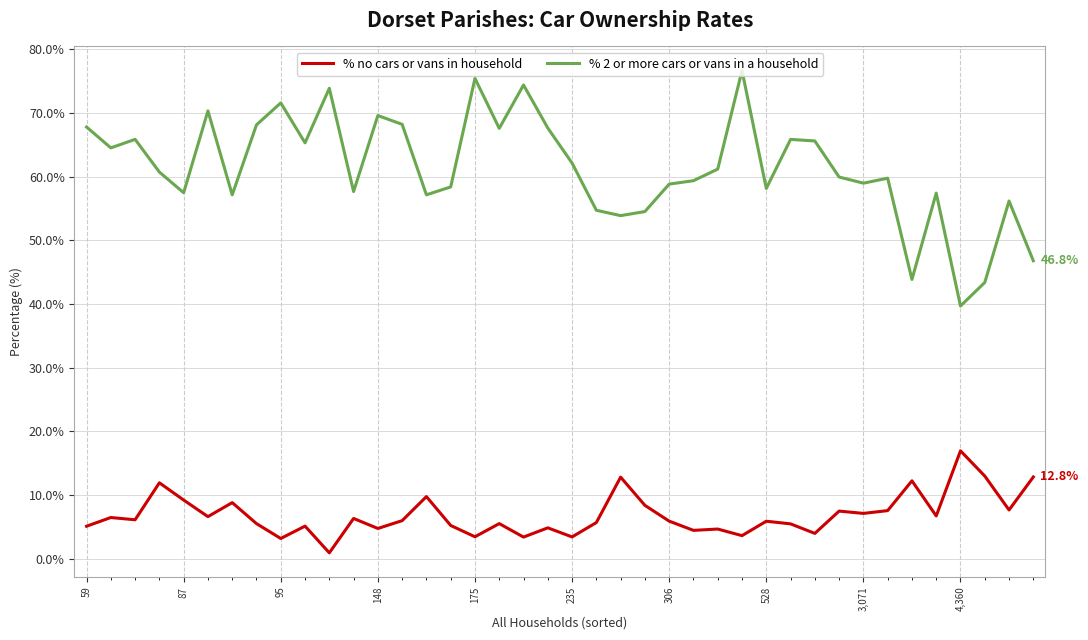

How many lines are shown in the chart?

2